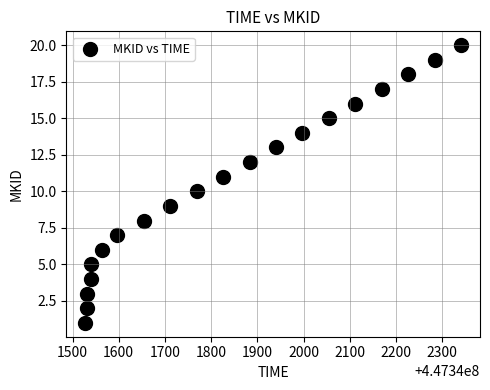

What is the range of Y values (max minus min)?

19